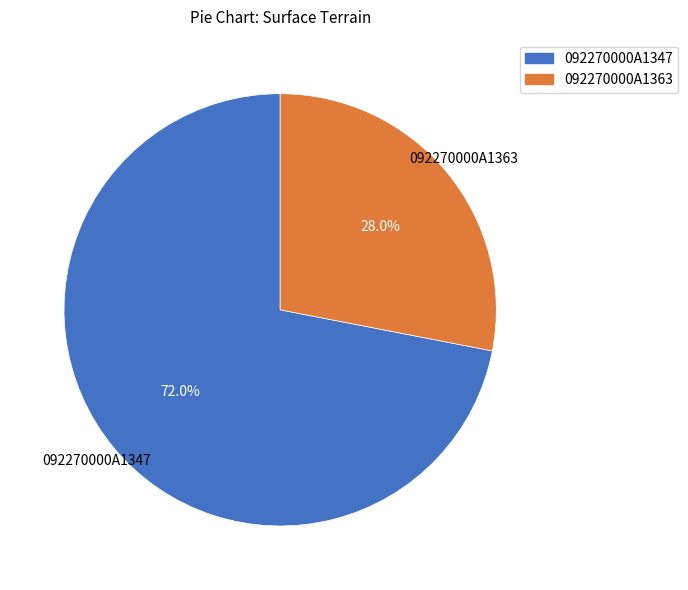

Approximately how many times larger is the value at 092270000A1347 compared to 092270000A1363?

2.6